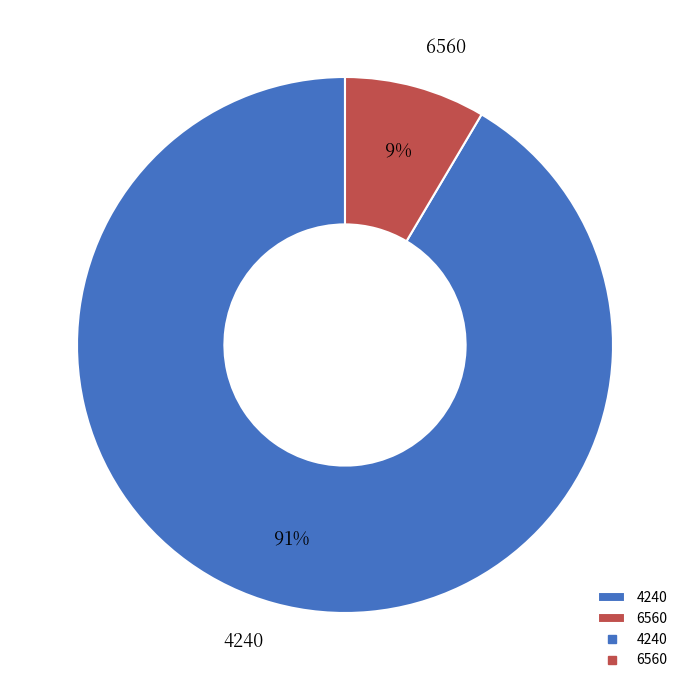

Rank the categories by value from highest to lowest.

4240, 6560